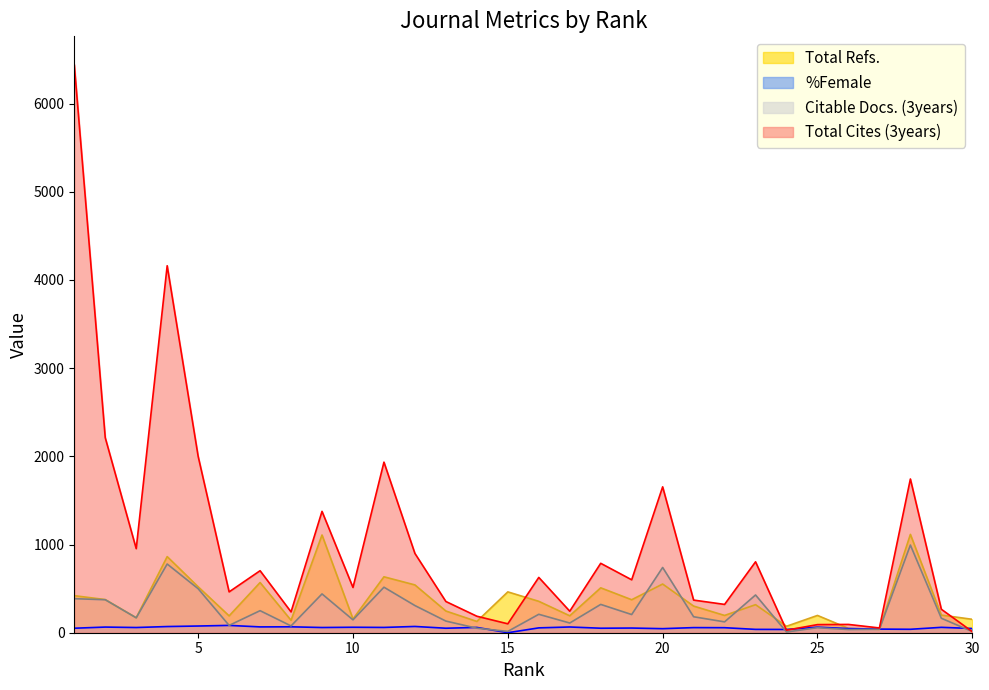

Is it true that Total Cites (3years) equals 54 at 27?

True